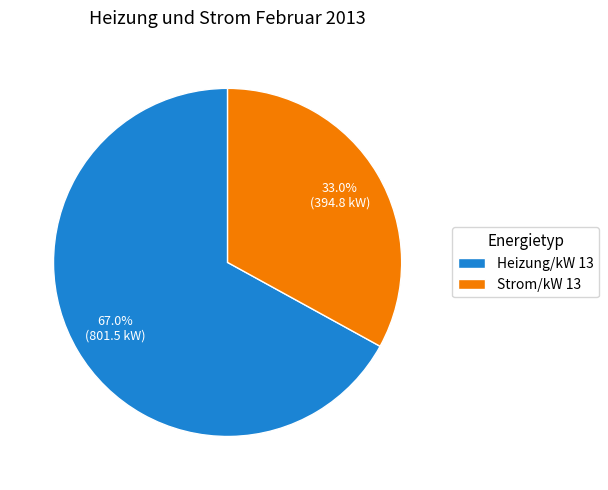

Rank the categories by value from lowest to highest.

Strom/kW 13, Heizung/kW 13